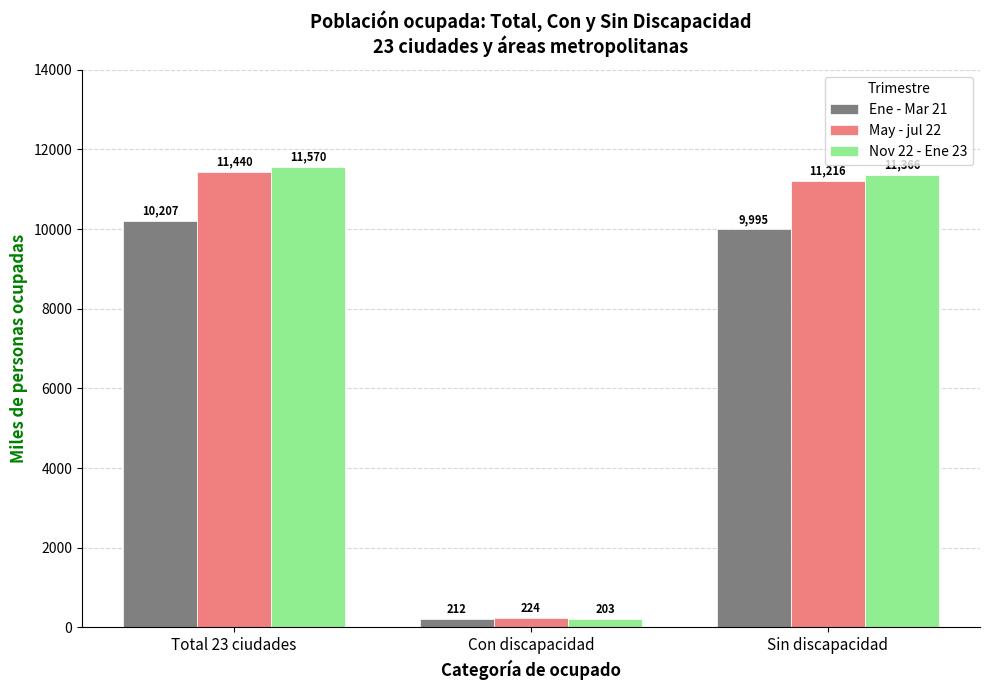

What is the greatest value displayed?

11569.6